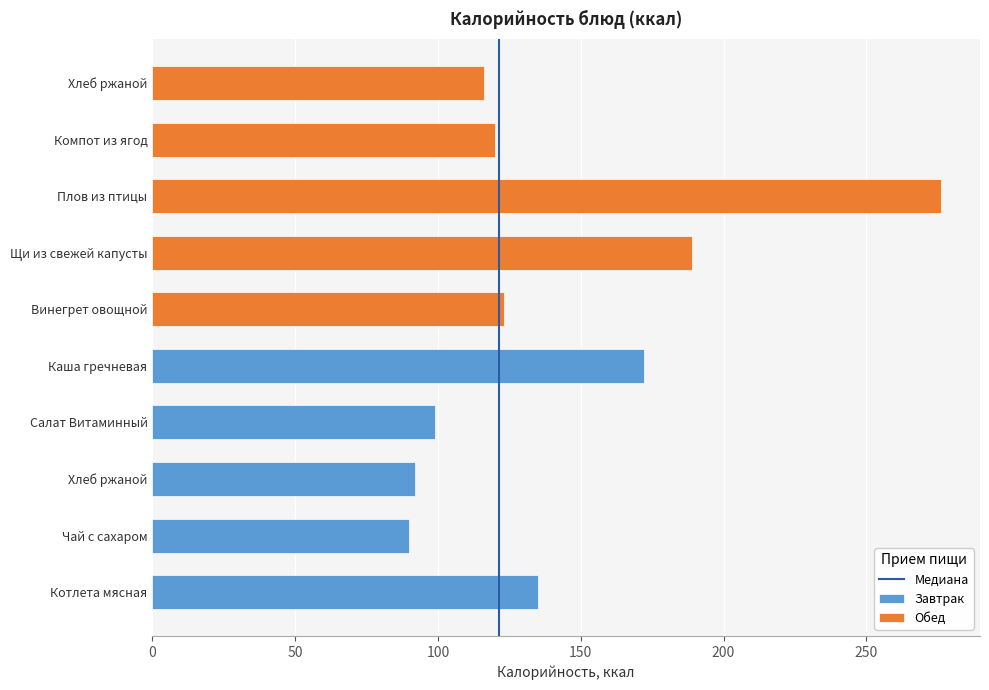

What is the sum of all Завтрак values?

588